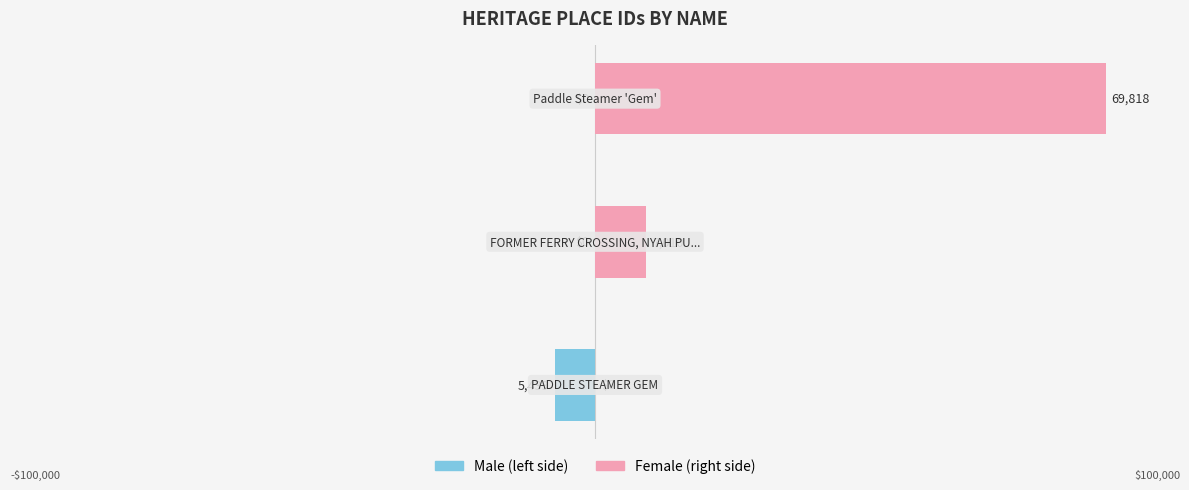

How many series are shown in this chart?

2